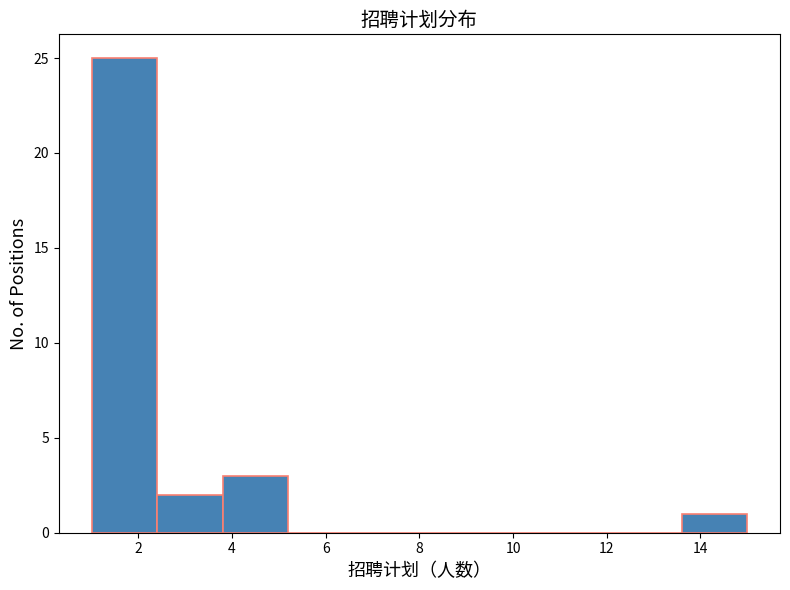

How tall is the bar that spans 13.6 to 15.0 on the x-axis? The values are not printed on the chart, so give them approximately, as read against the axis.

1